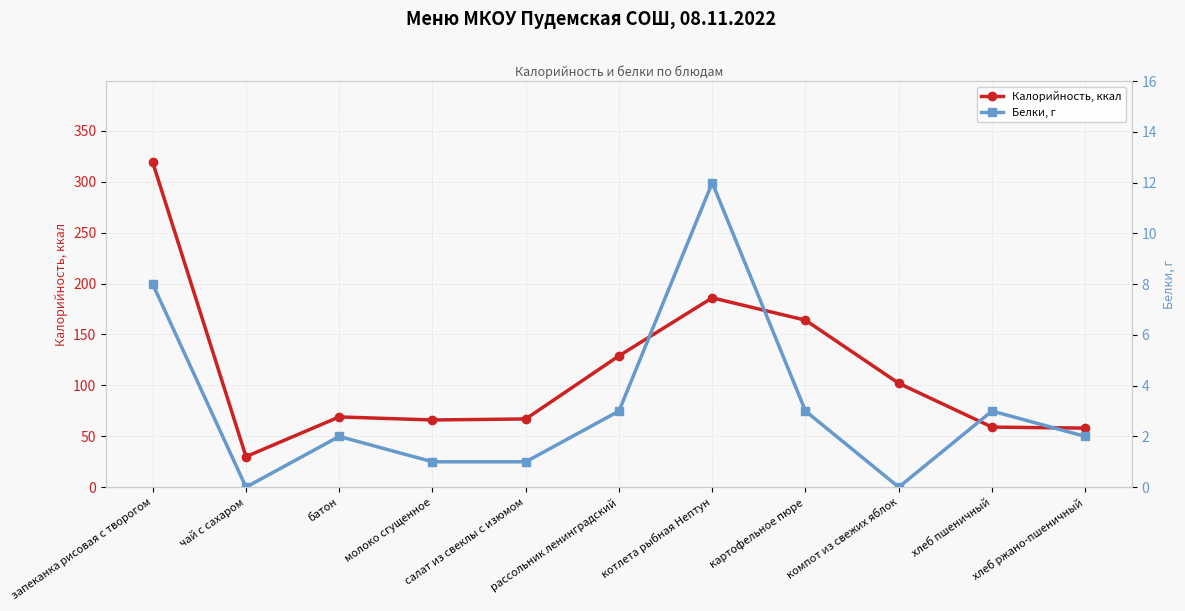

How many categories are shown in the chart?

11